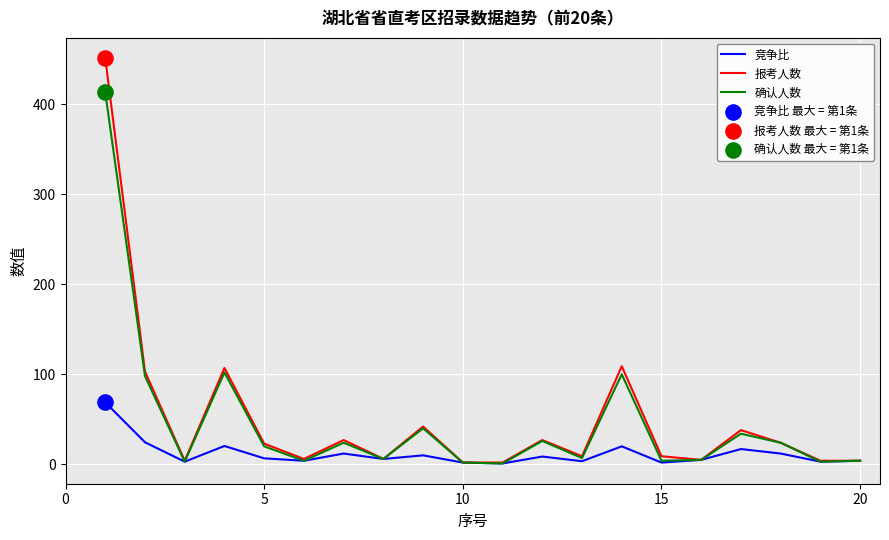

At how many categories does at least one series exceed 416?

1